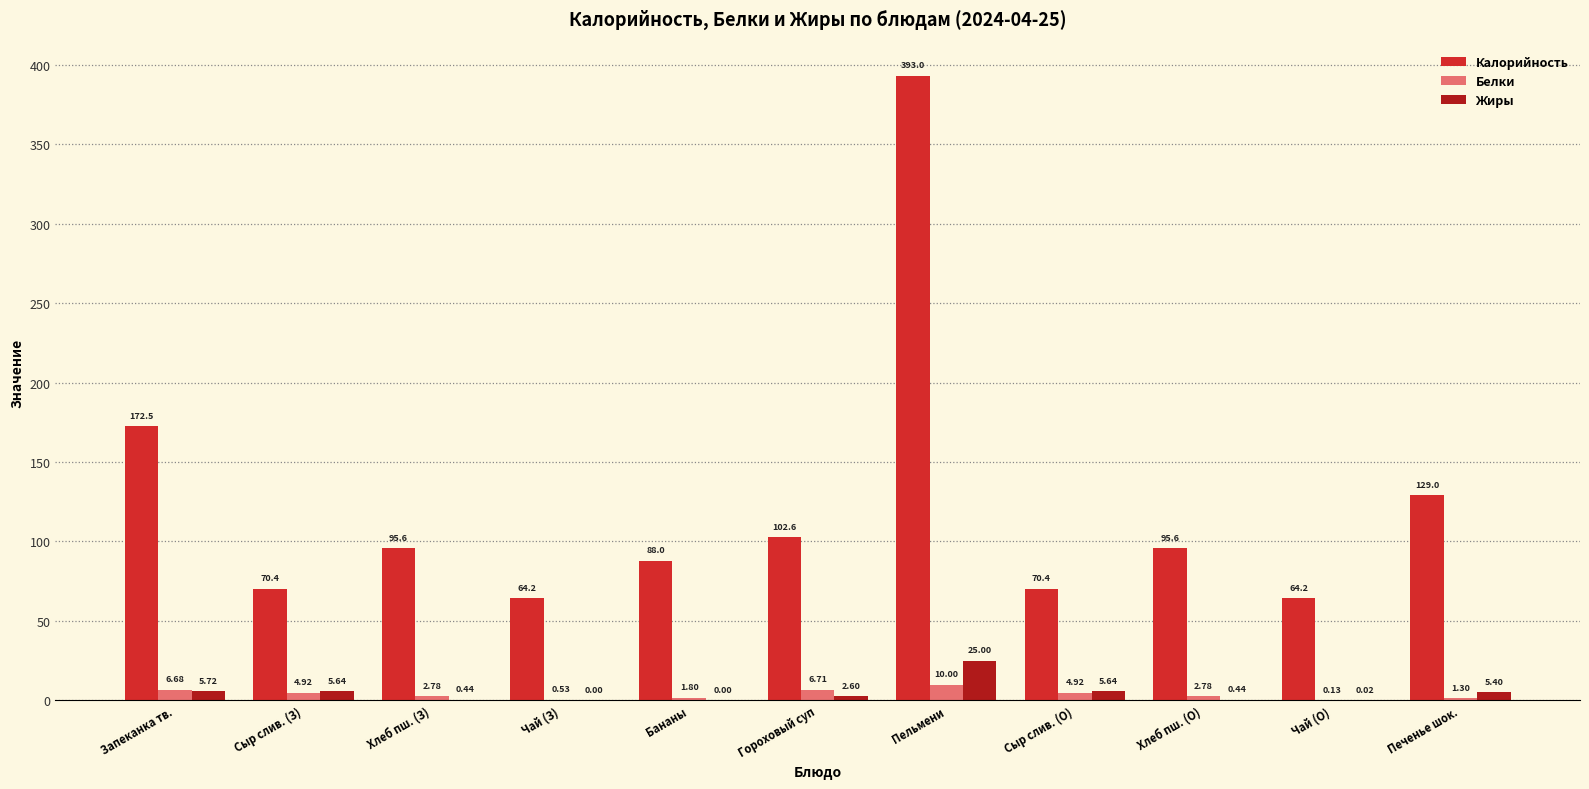

Between Сыр слив. (З) and Бананы, which series saw the biggest shift?

Калорийность